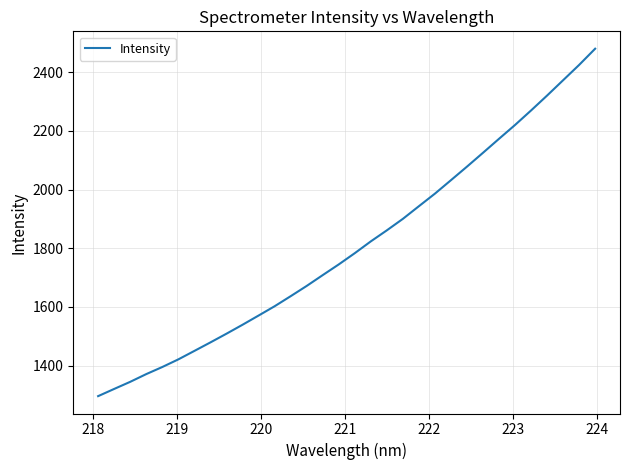

What is the greatest value displayed?

2480.4